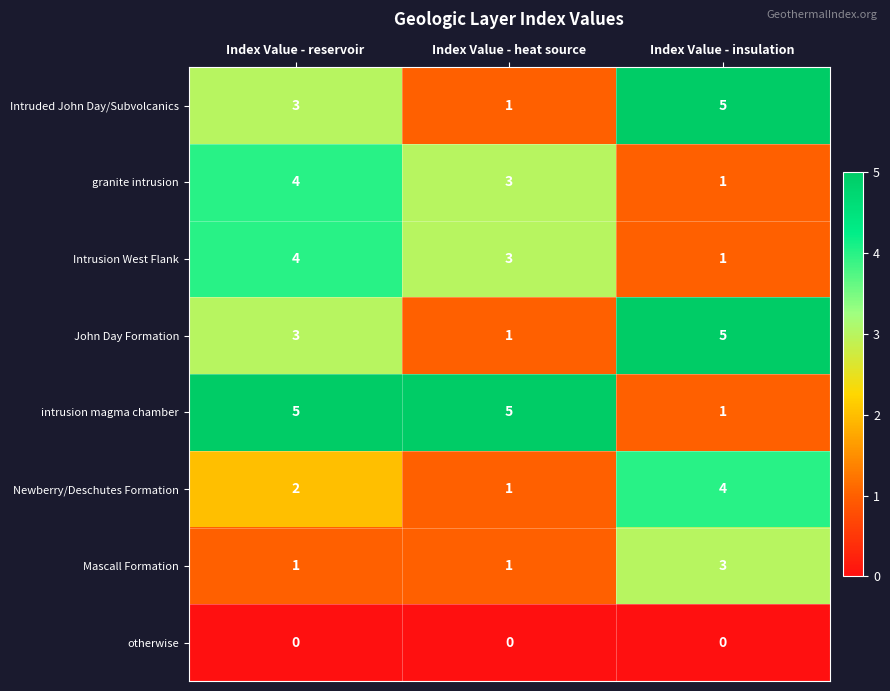

Rank the categories by granite intrusion value from lowest to highest.

Index Value - insulation, Index Value - heat source, Index Value - reservoir